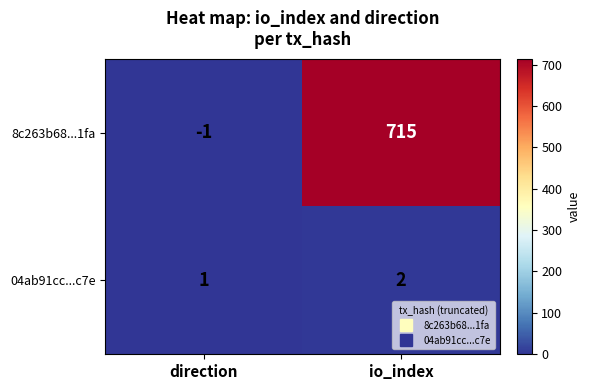

What is the spread (max minus min) of values at io_index?

713